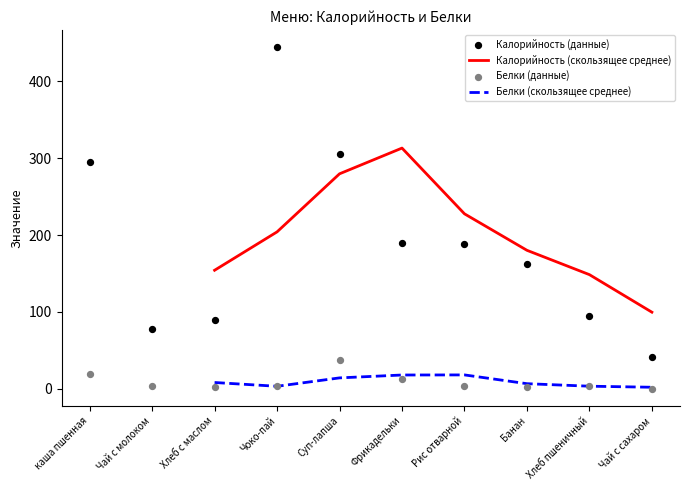

Which series has the widest spread of Y values?

Калорийность